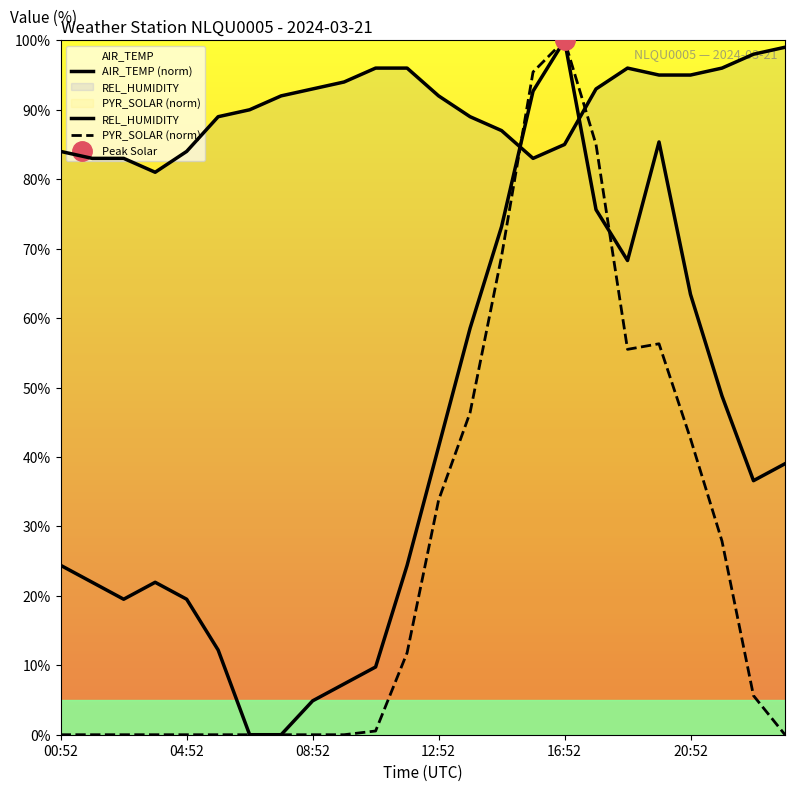

List the series in order of their peak value, lowest first.

REL_HUMIDITY, AIR_TEMP (norm), PYR_SOLAR (norm)